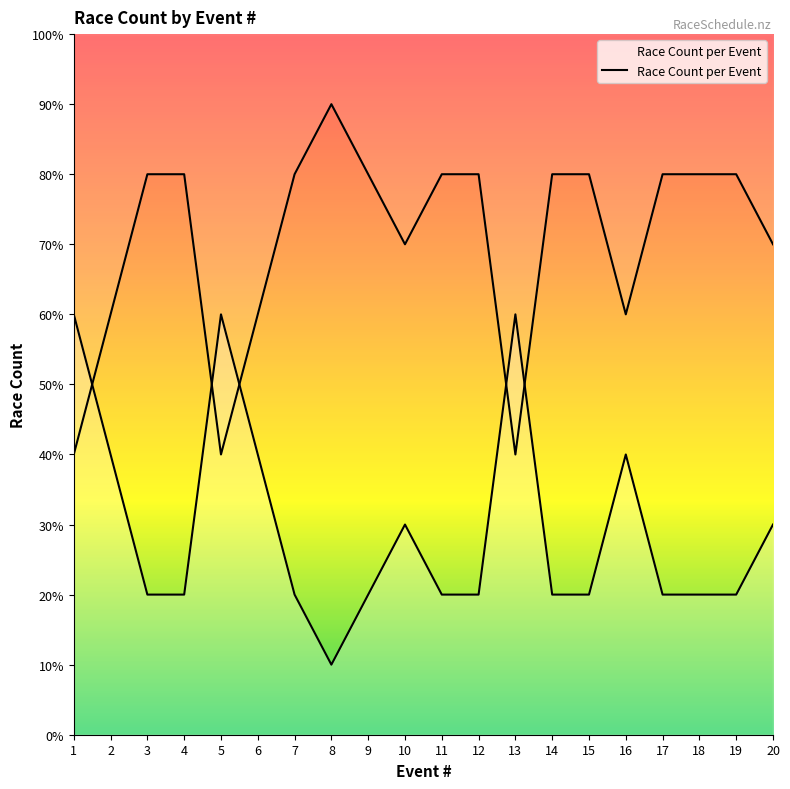

Count the values in the range 2 to 4.

16